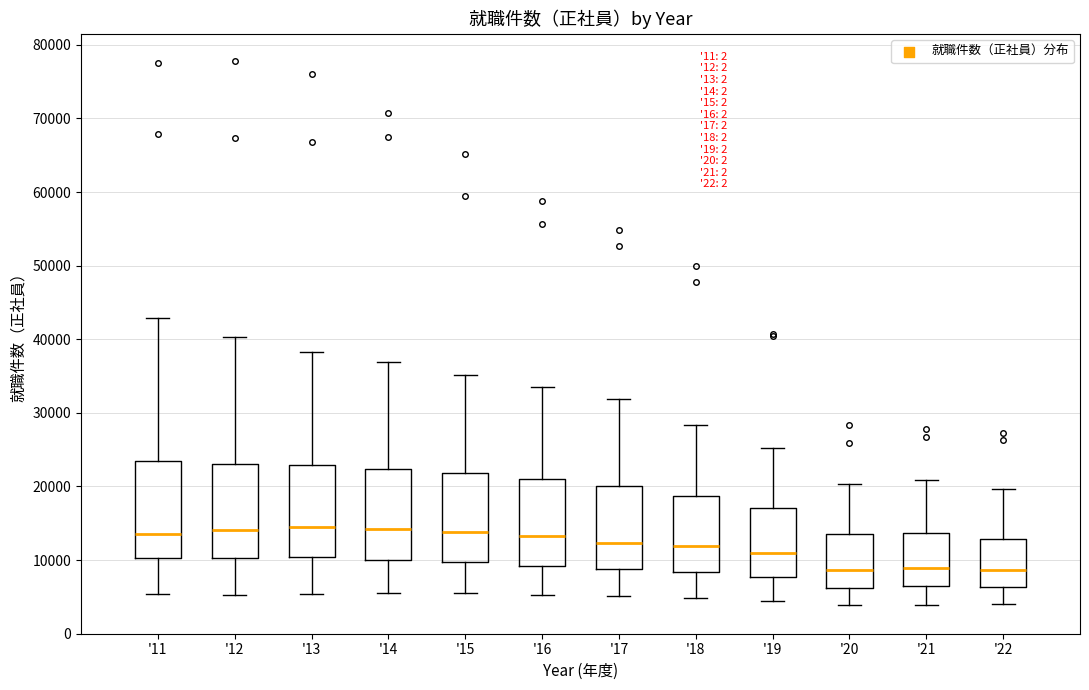

Reading left to right, transcribe this box plot: for each box, give where its median line is, the range the box spans, and where its two whiskers end, as read against the y-axis. The values are not printed on the chart, so give them approximately, as read against the axis.

'11: median 13000, box 10000 to 23000, whiskers 5000 to 43000
'12: median 14000, box 10000 to 23000, whiskers 5000 to 40000
'13: median 14000, box 10000 to 23000, whiskers 5000 to 38000
'14: median 14000, box 10000 to 22000, whiskers 6000 to 37000
'15: median 14000, box 10000 to 22000, whiskers 6000 to 35000
'16: median 13000, box 9000 to 21000, whiskers 5000 to 34000
'17: median 12000, box 9000 to 20000, whiskers 5000 to 32000
'18: median 12000, box 8000 to 19000, whiskers 5000 to 28000
'19: median 11000, box 8000 to 17000, whiskers 4000 to 25000
'20: median 9000, box 6000 to 14000, whiskers 4000 to 20000
'21: median 9000, box 6000 to 14000, whiskers 4000 to 21000
'22: median 9000, box 6000 to 13000, whiskers 4000 to 20000